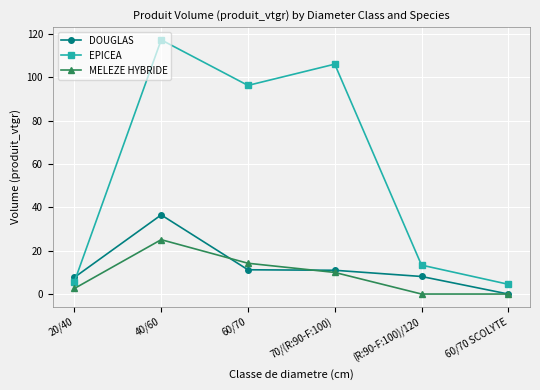

Is it true that EPICEA equals 13.3 at (R:90-F:100)/120?

True